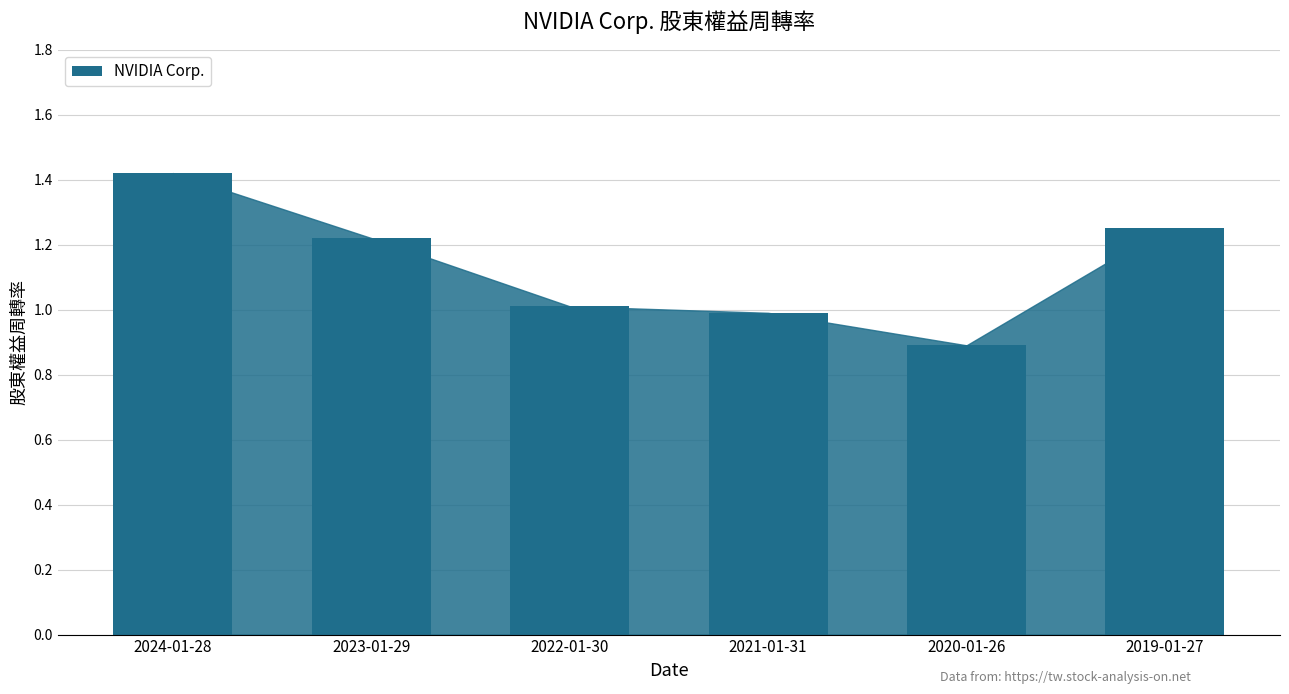

Between 2021-01-31 and 2024-01-28, which is larger?

2024-01-28